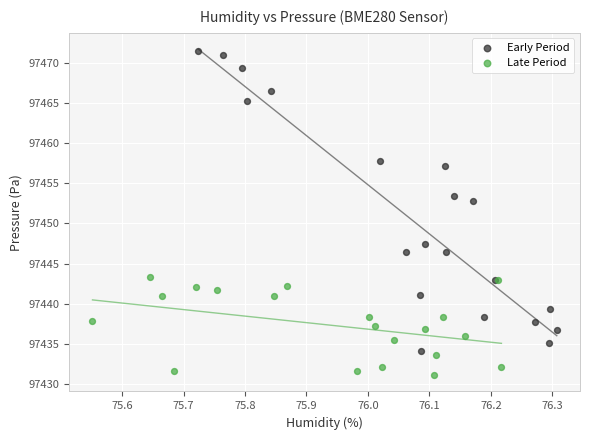

Which series reaches the maximum Y coordinate?

Early Period